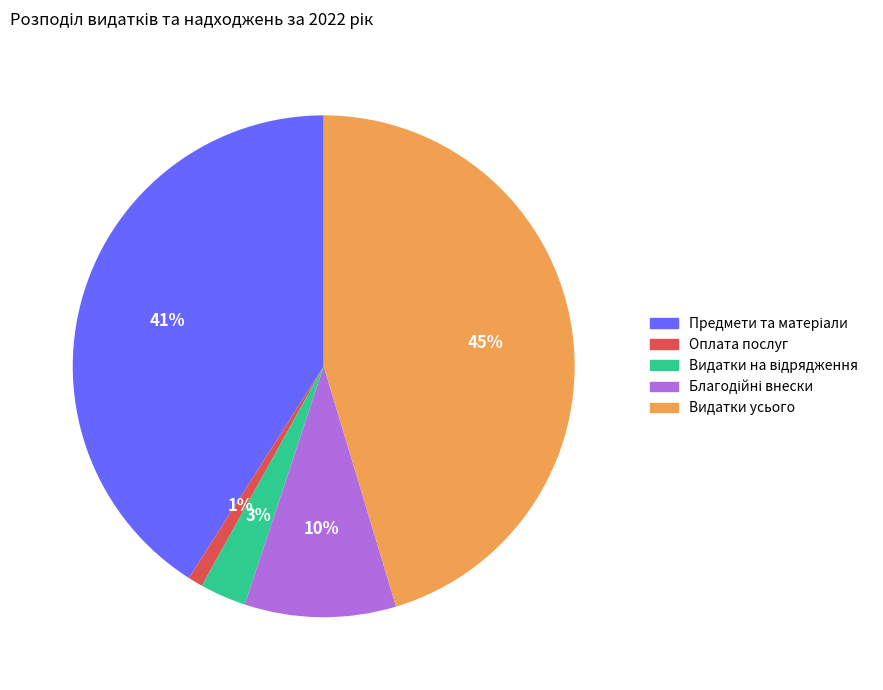

Does any single category account for the majority?

No